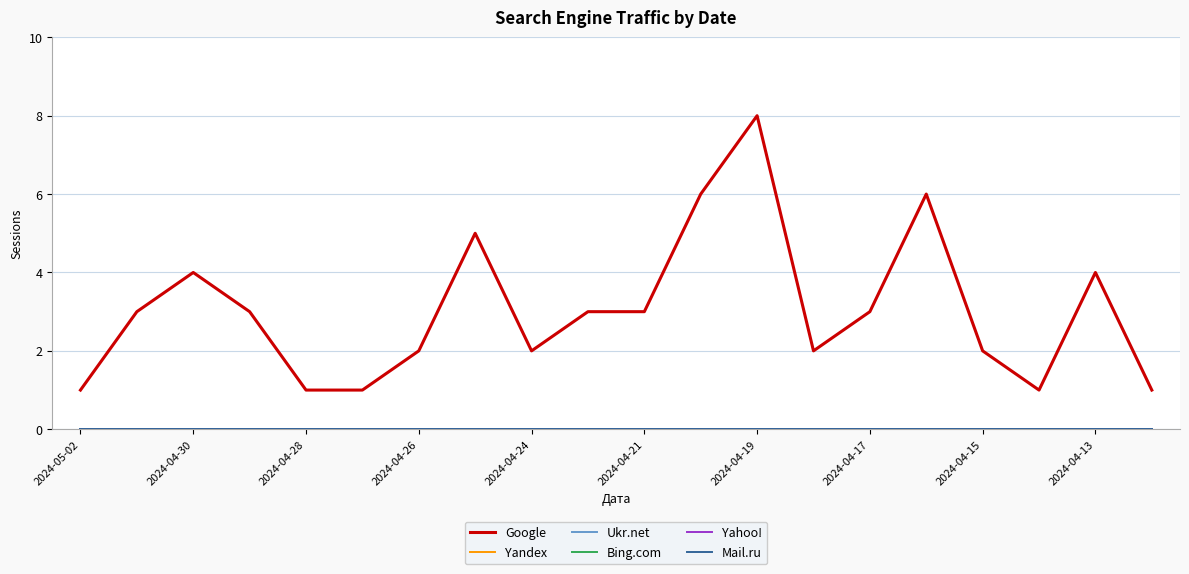

Which series has the largest total across all categories?

Google